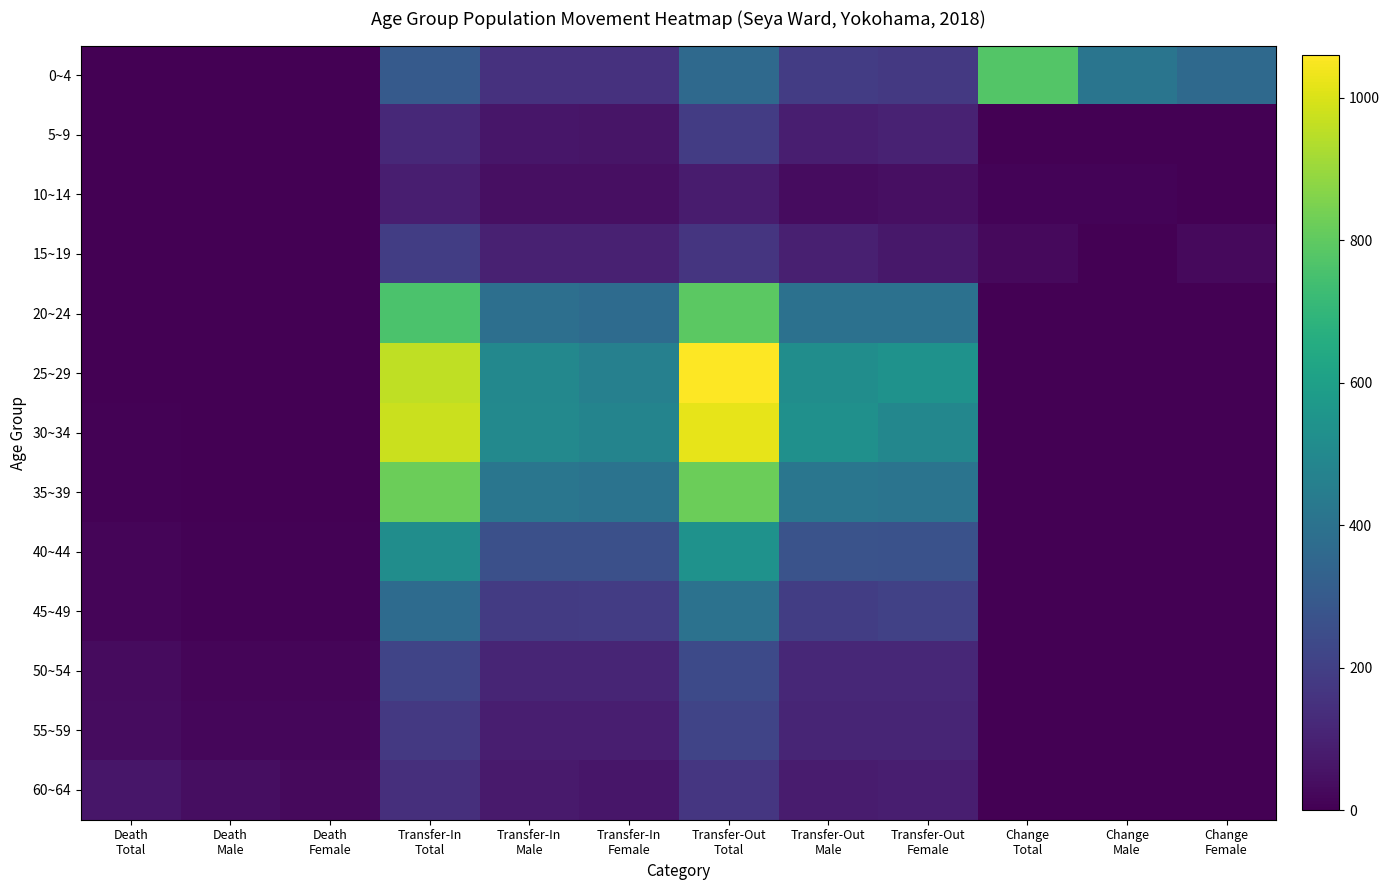

Which series has the widest spread of values?

25~29